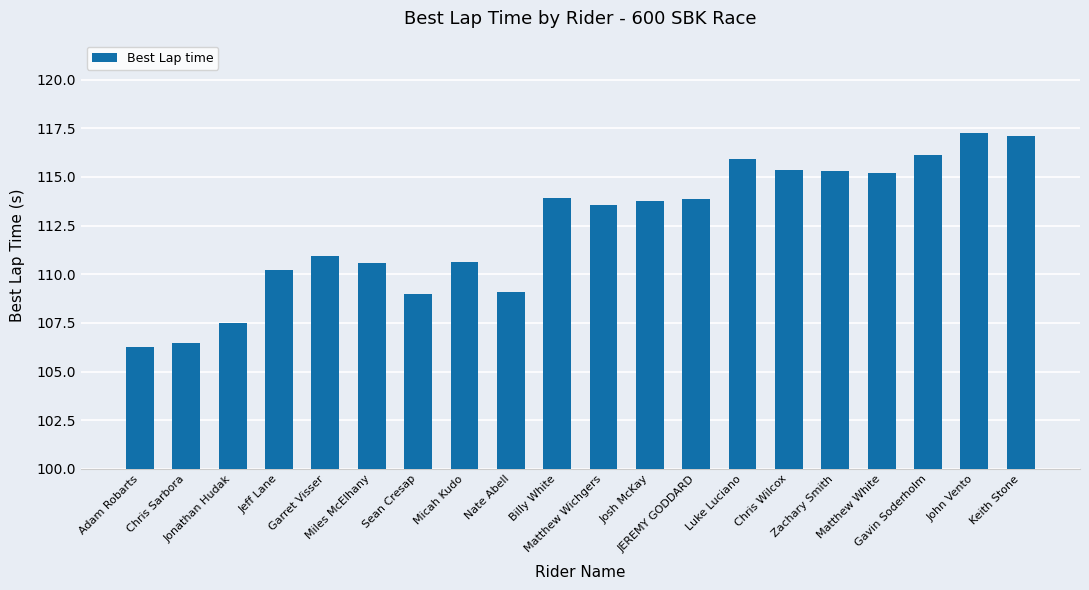

How many series are shown in this chart?

1